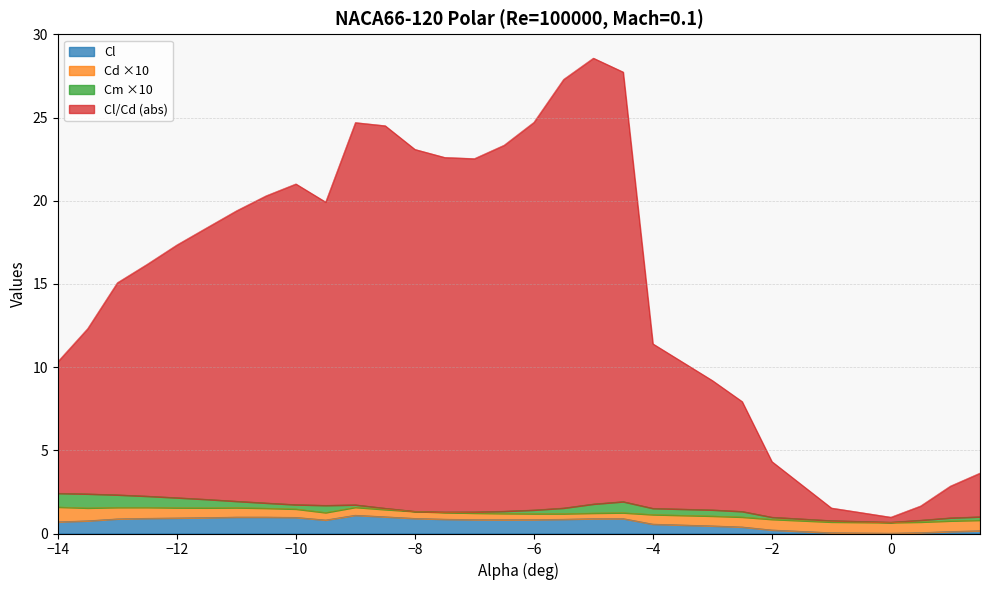

Which category has the highest value across all series?

-5